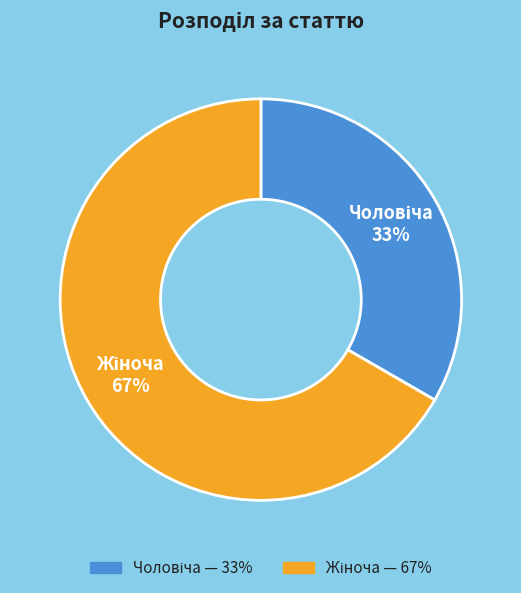

Is there any slice that represents more than half of the pie?

Yes